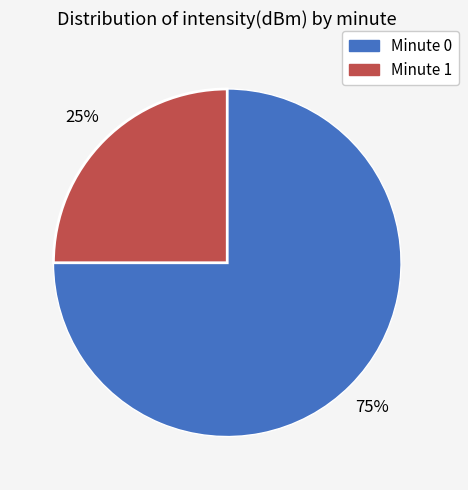

Does any single category account for the majority?

Yes